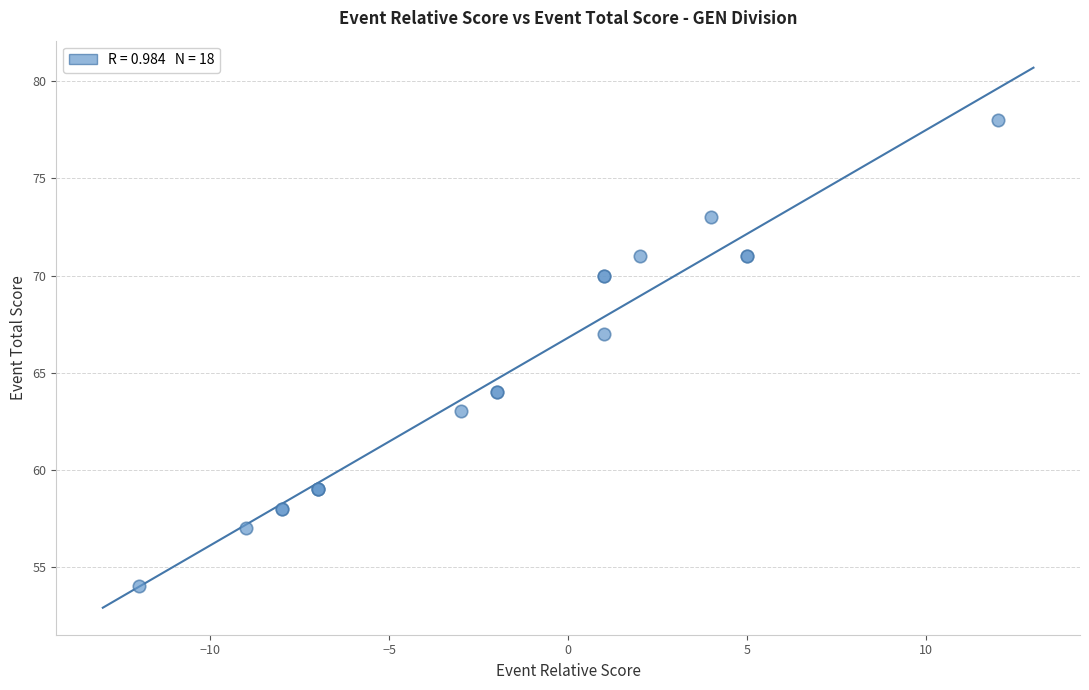

What Y value in the scatter plot is closest to 66?

67